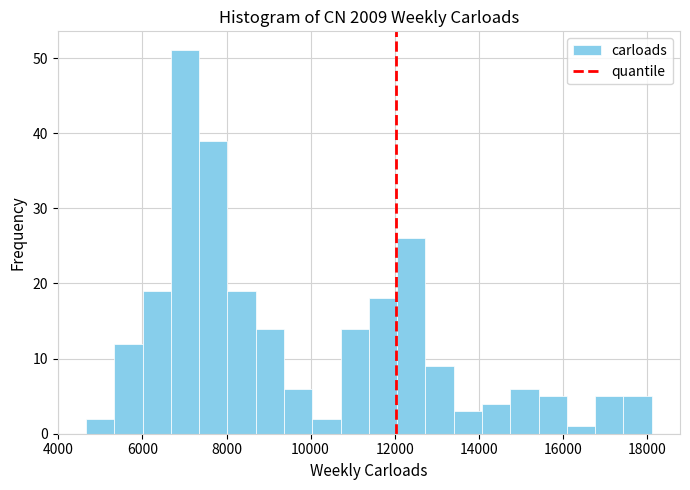

Around what value on the x-axis is the tallest bar? Give the approximate position of its centre, as read against the axis.

7000